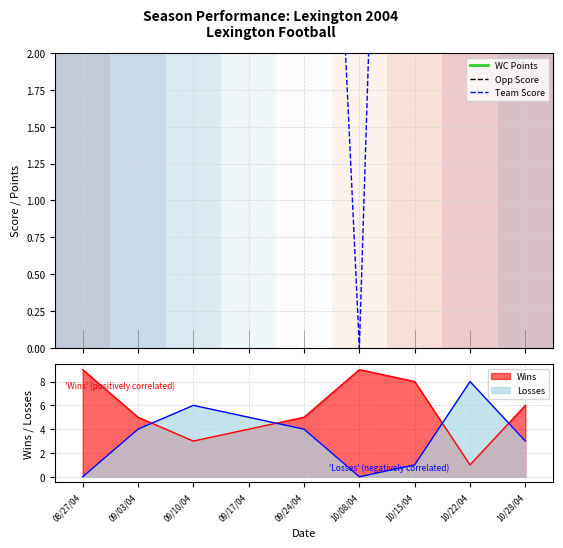

What is the total value across all series at 10/28/04?

103.0